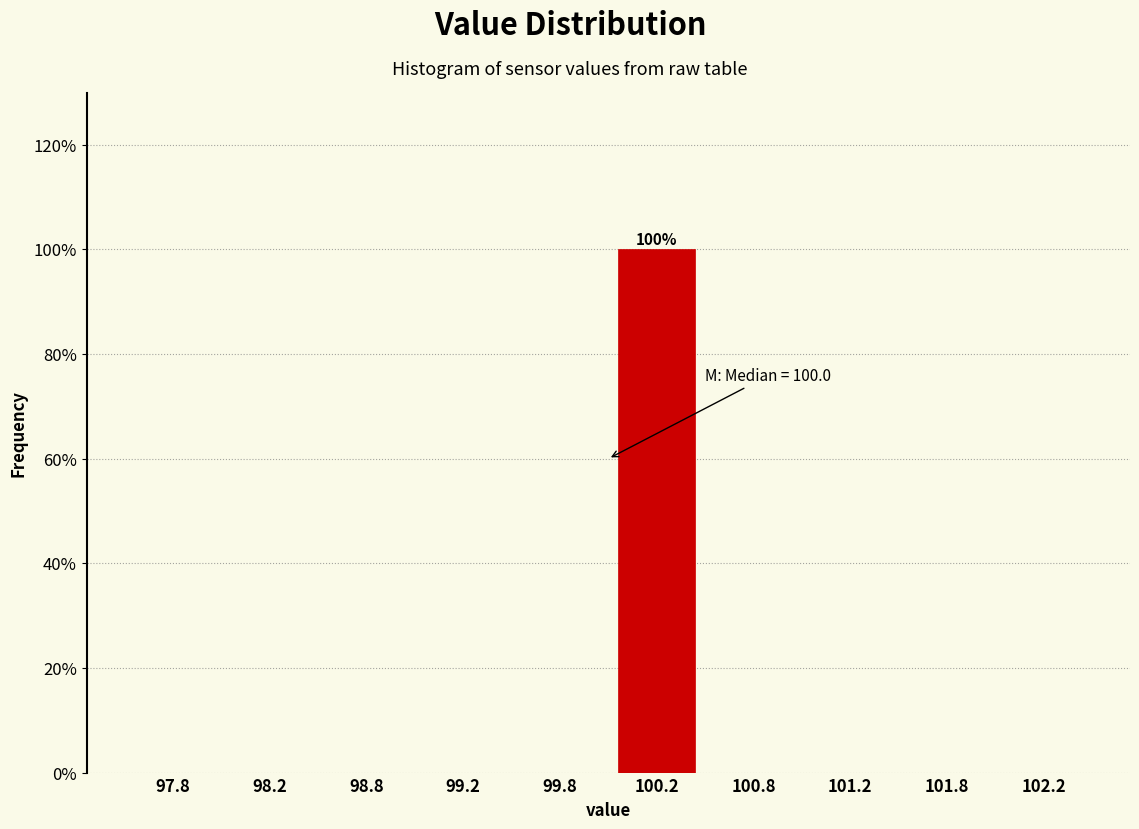

Over which range of the x-axis is the bar tallest?

100.0 to 100.5